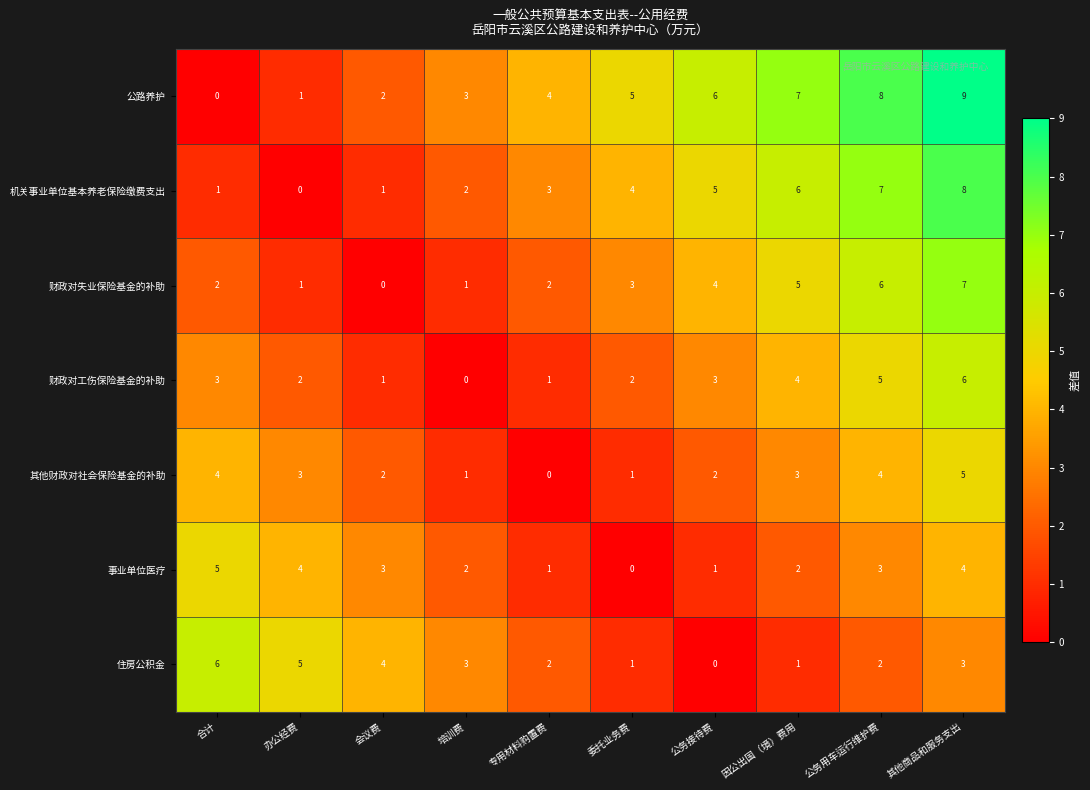

Which series has the largest range (max minus min)?

公路养护